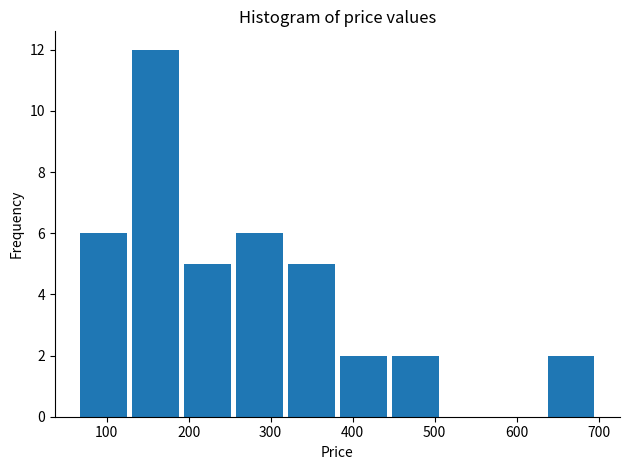

Over which range of the x-axis is the bar tallest?

130 to 190